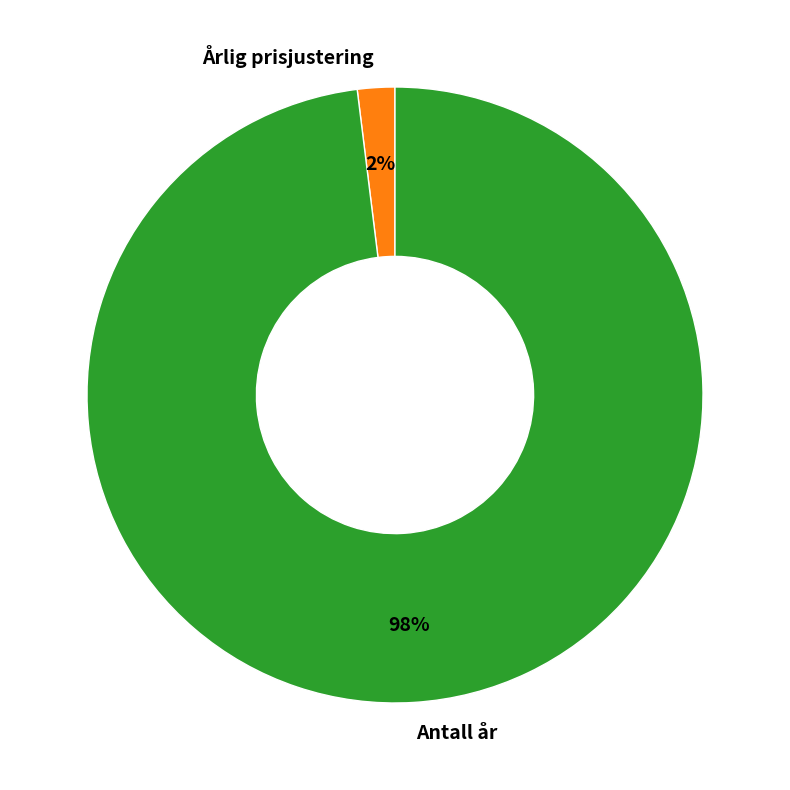

To the nearest percent, what is the average slice percentage?

50%